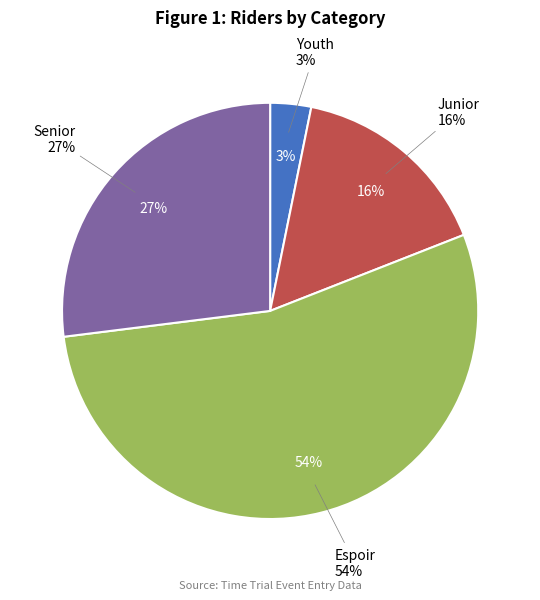

To the nearest percent, what is the difference between the largest and smallest slice percentages?

51%